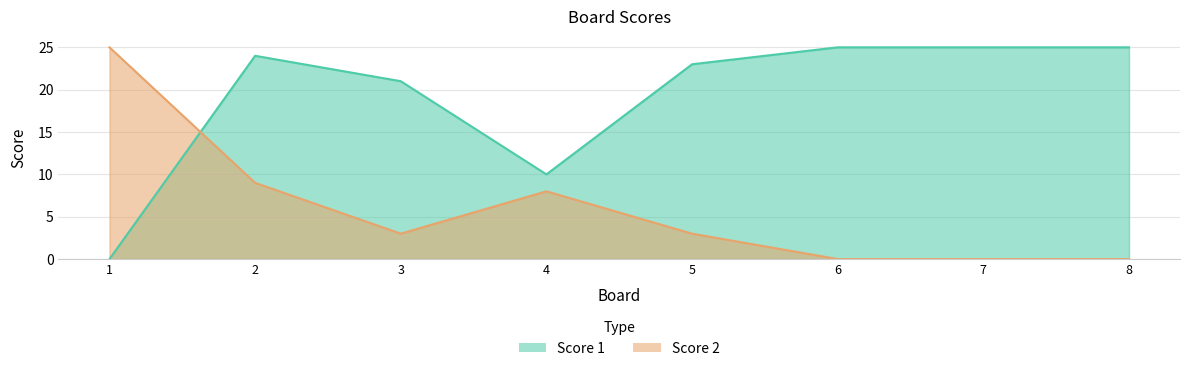

What is the value of the Score 1 point at the 8th from the left?

25